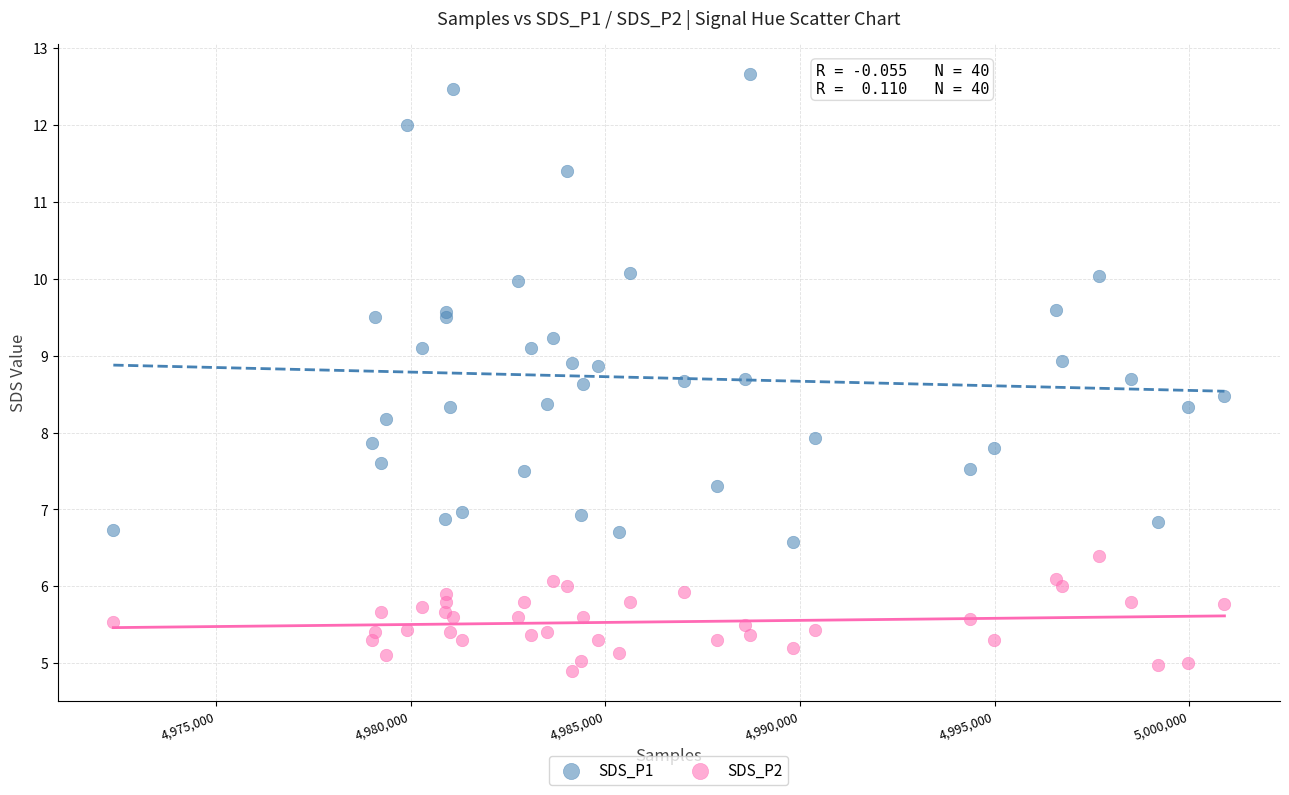

Which series contains the lowest Y value?

SDS_P2